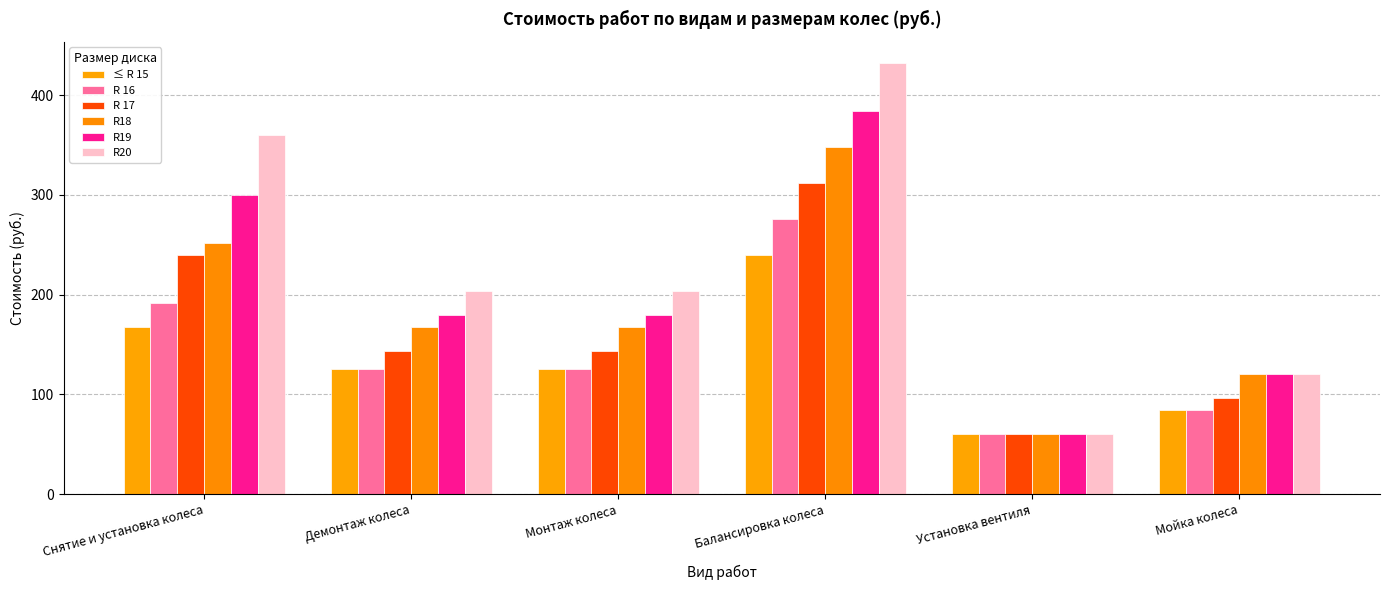

How many bars are there in total?

36